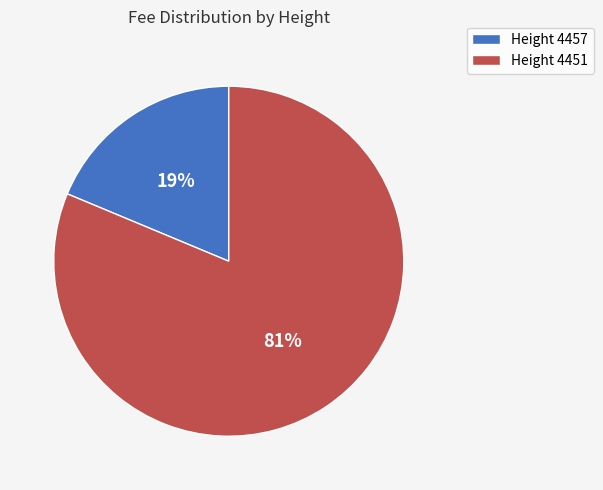

How many slices are in this pie chart?

2